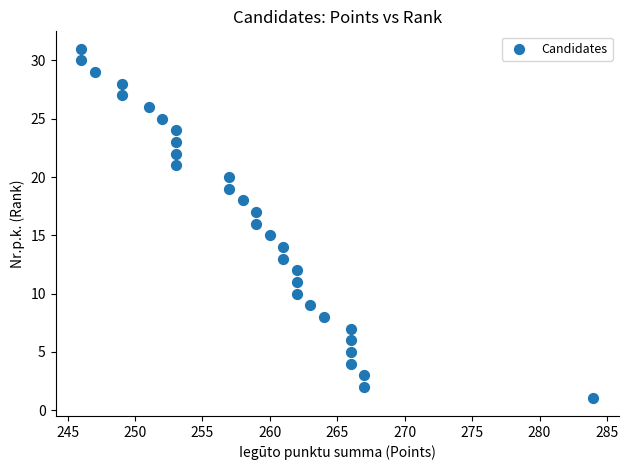

What is the range of Y values (max minus min)?

30